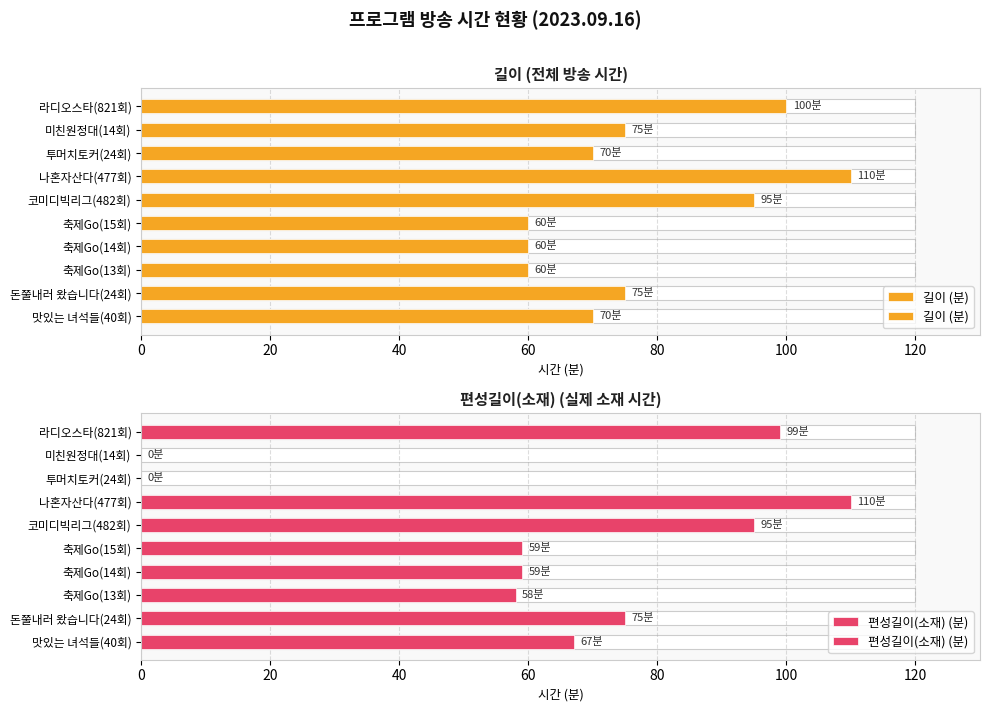

Which series has the largest total across all categories?

길이 (분)